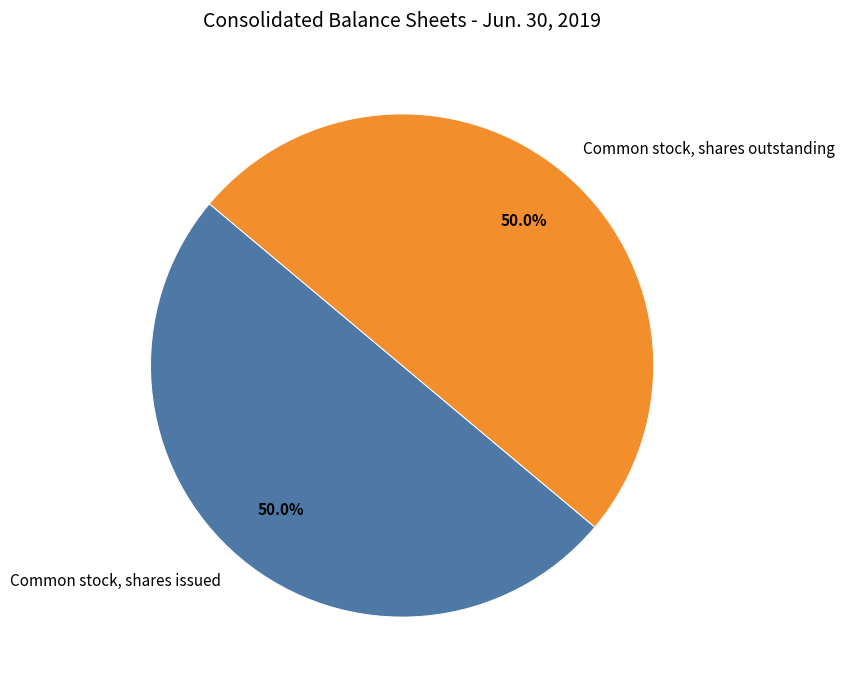

True or false: Common stock, shares issued accounts for 50% of the total.

True